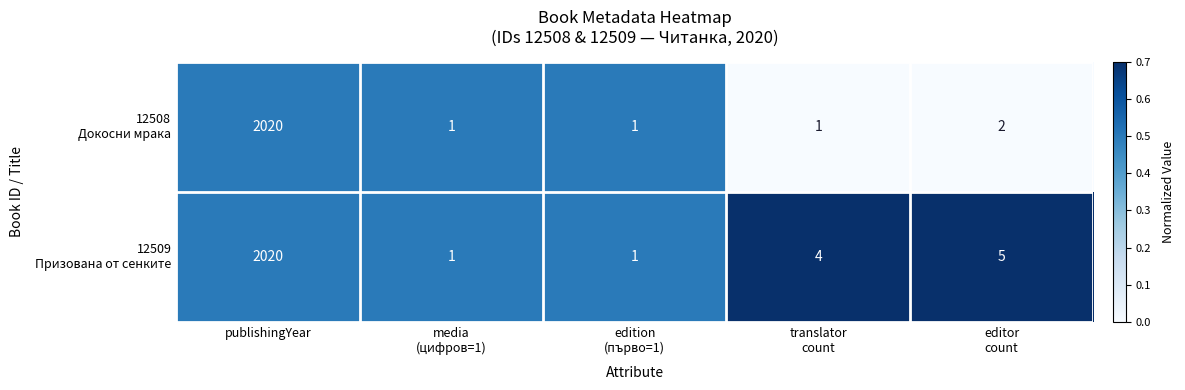

At which category does the chart reach its peak across all series?

publishingYear